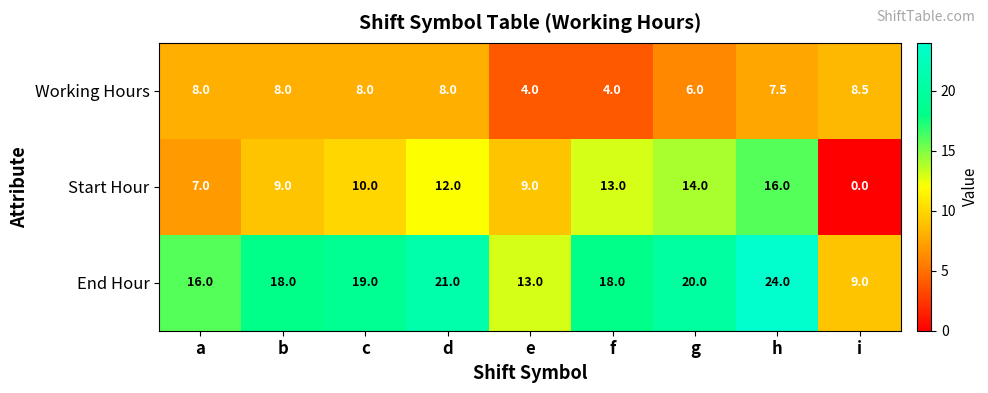

What is the spread (max minus min) of values at f?

14.0